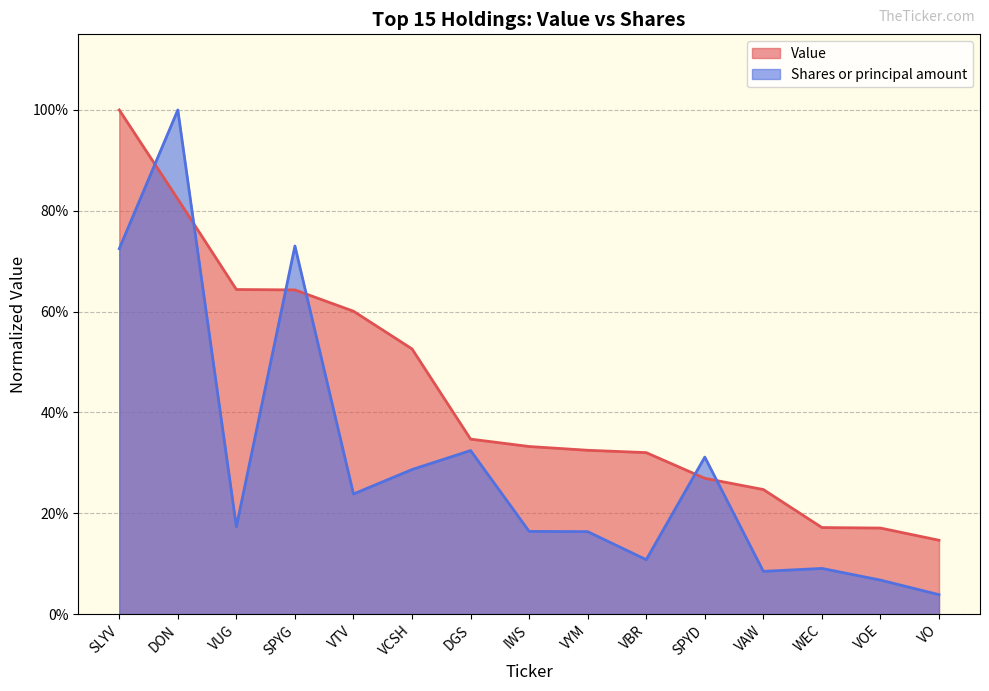

How many categories are shown in the chart?

15